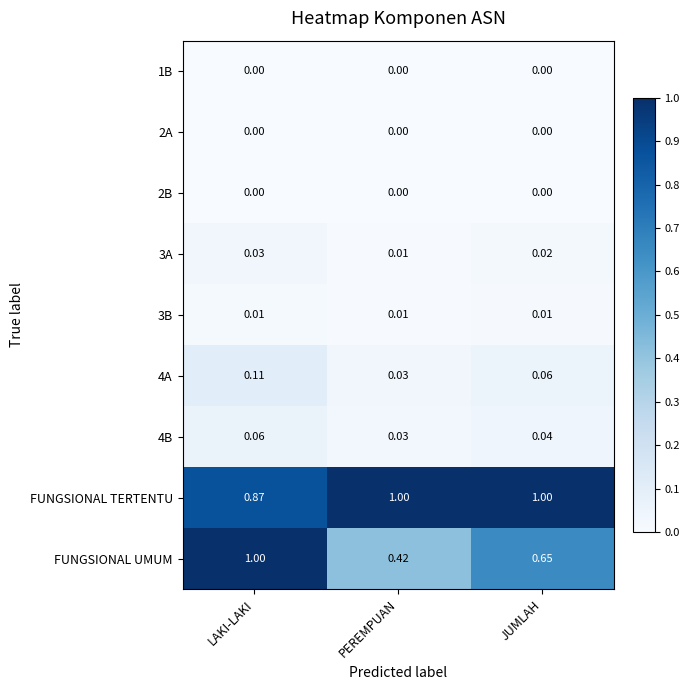

At which label is 4B closest to 0?

PEREMPUAN